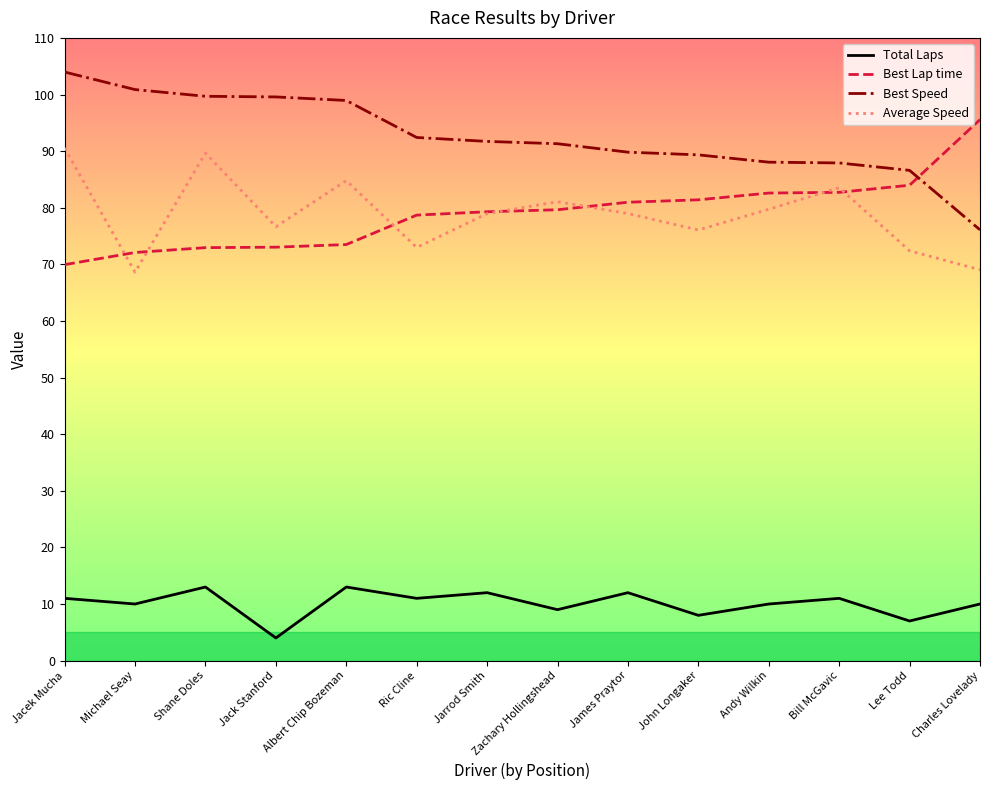

Rank the series by their maximum value, from highest to lowest.

Best Speed, Best Lap time, Average Speed, Total Laps